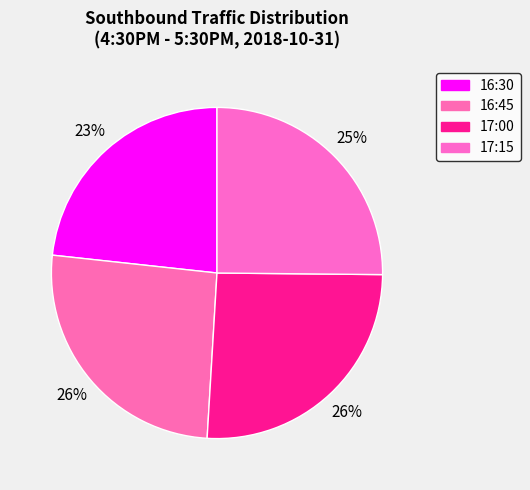

How many slices are in this pie chart?

4